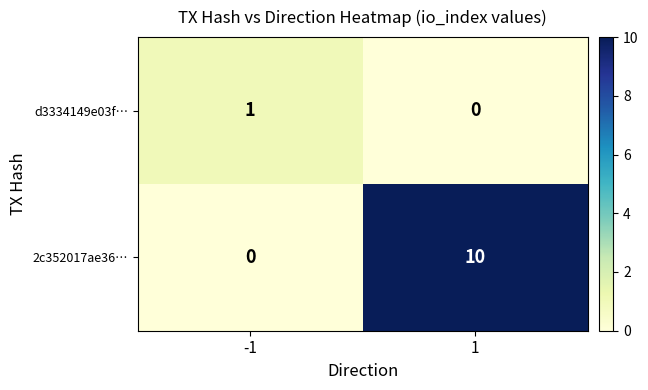

Is it true that d3334149e03f… equals 1 at -1?

True